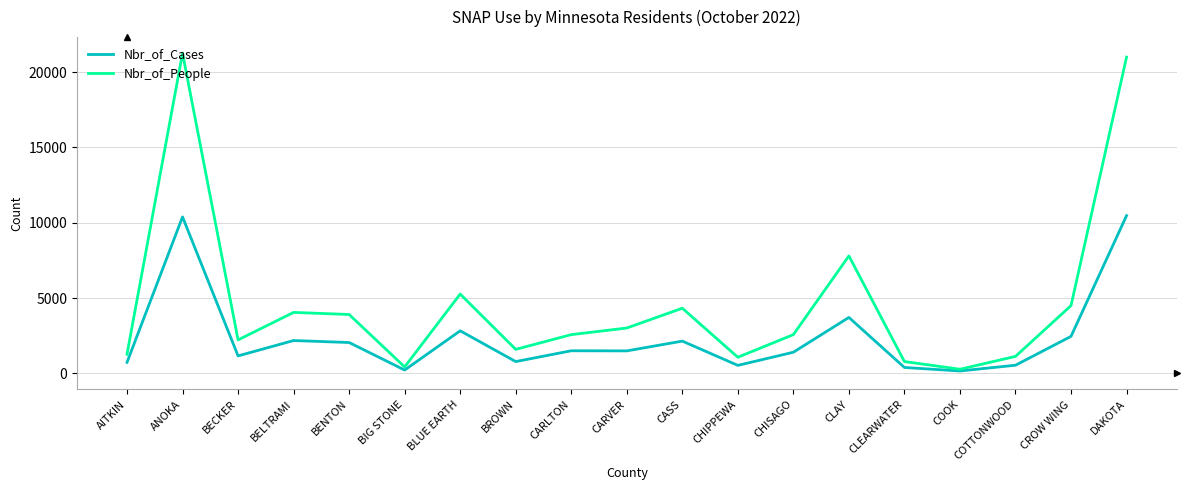

Which series changed the most between CARVER and COTTONWOOD?

Nbr_of_People